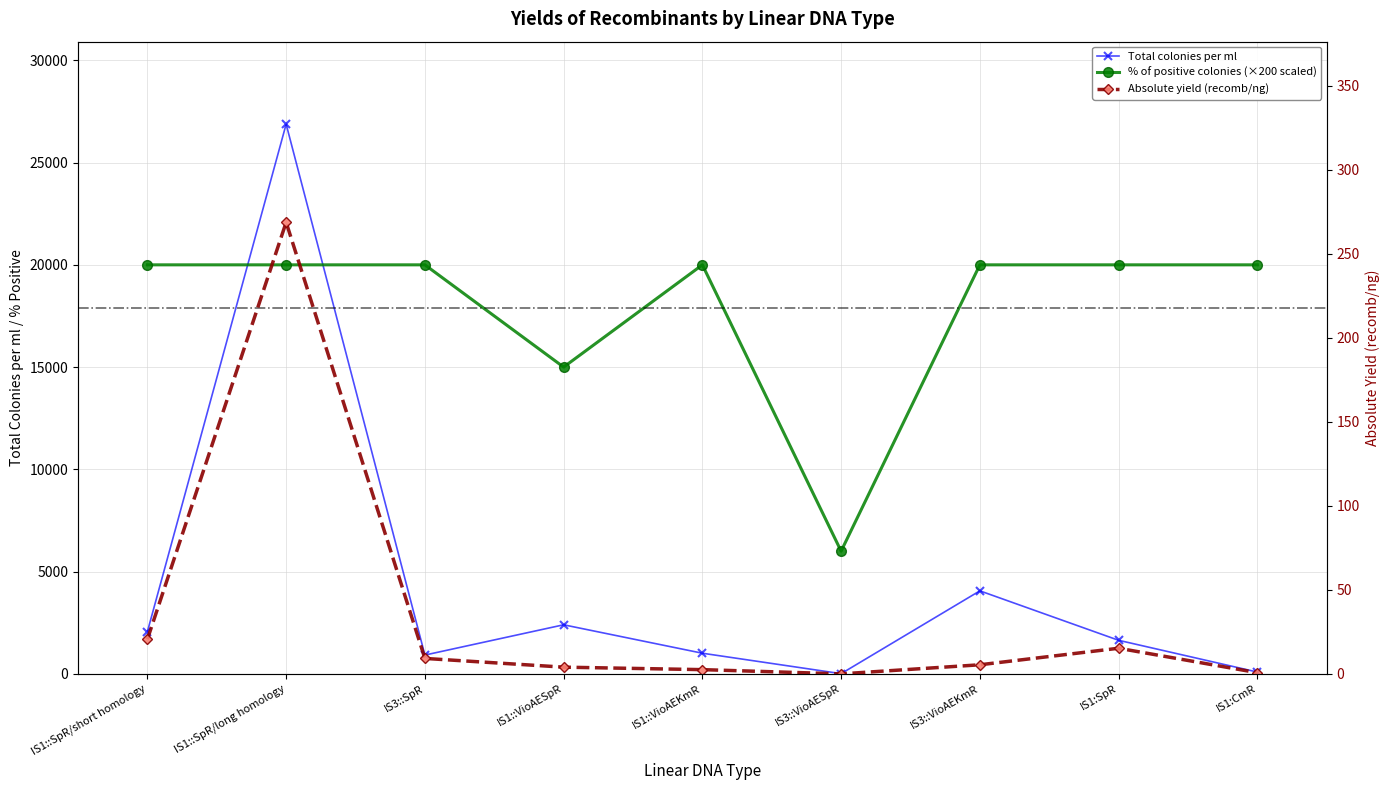

Count the number of categories in the chart.

9